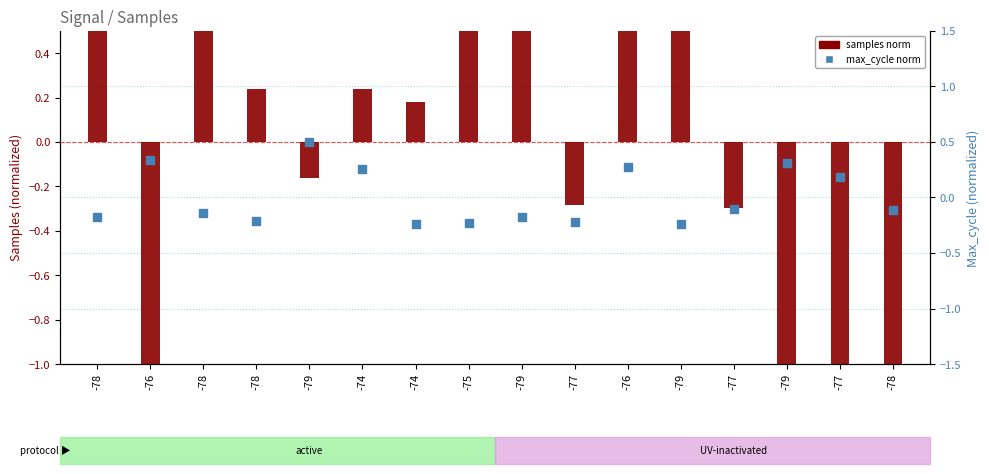

At how many categories does at least one series exceed -1?

16